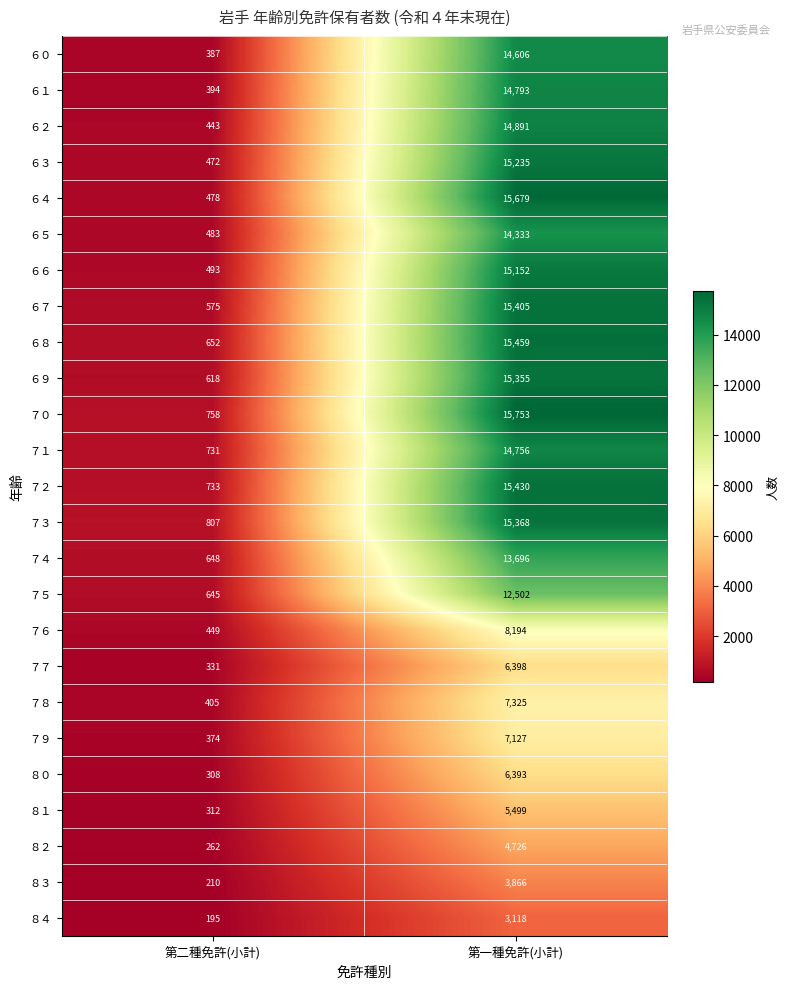

At 第二種免許(小計), list the series in order from largest to smallest.

７３, ７０, ７２, ７１, ６８, ７４, ７５, ６９, ６７, ６６, ６５, ６４, ６３, ７６, ６２, ７８, ６１, ６０, ７９, ７７, ８１, ８０, ８２, ８３, ８４